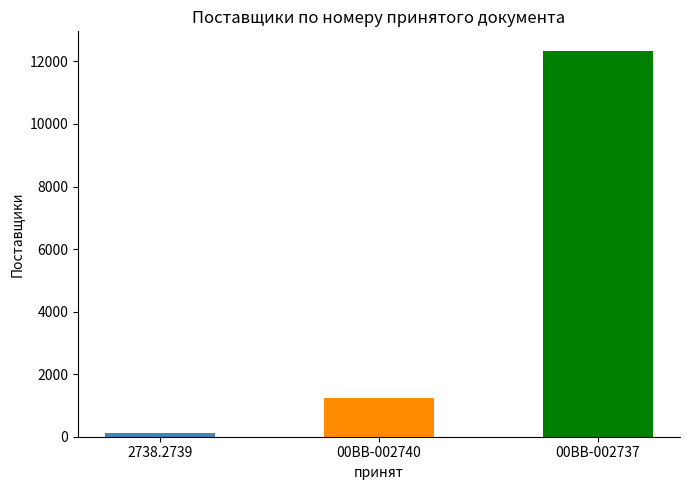

What is the sum of the values at 2738.2739 and 00BB-002737?

12468